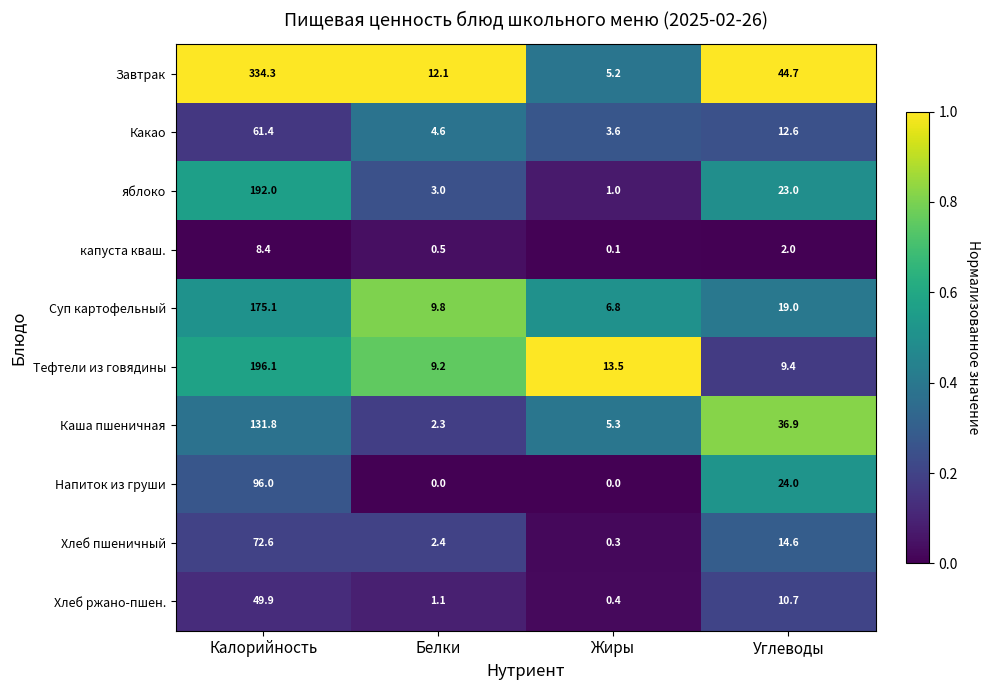

How many data points in Какао are less than 12?

2